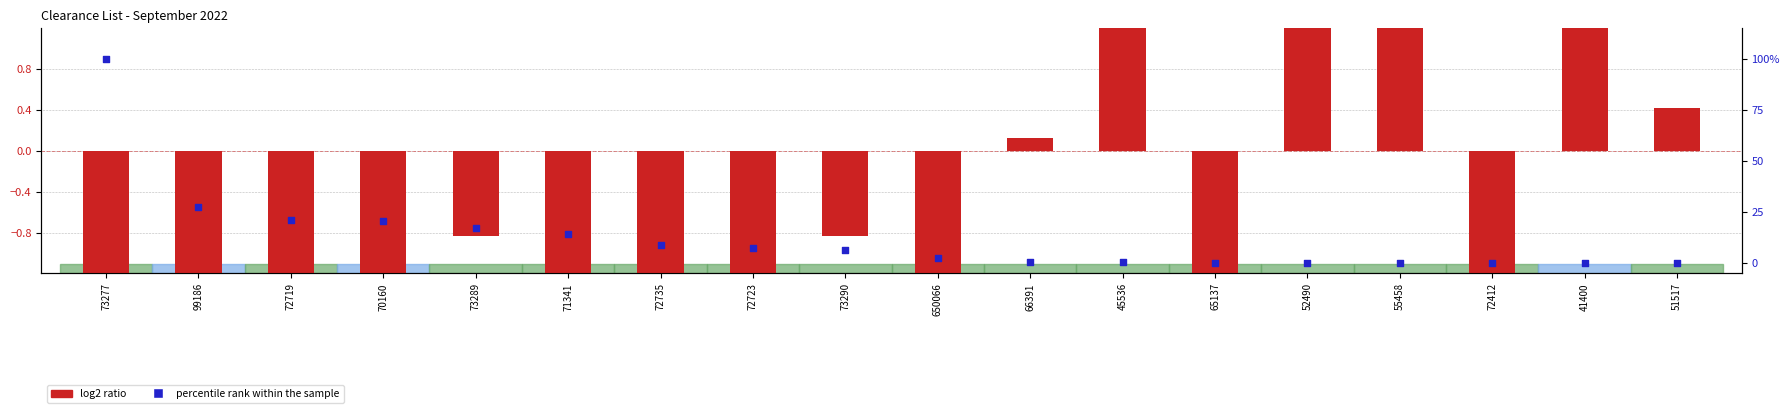

Which series reaches the minimum Y coordinate?

log2 ratio